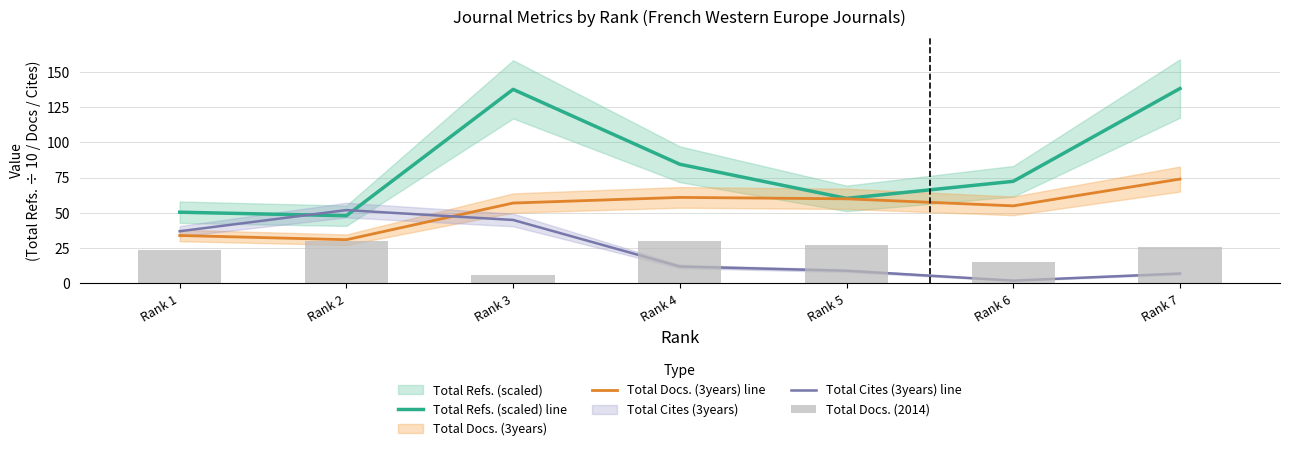

What is the sum of the Total Docs. (2014) values at Rank 4 and Rank 3?

36.0